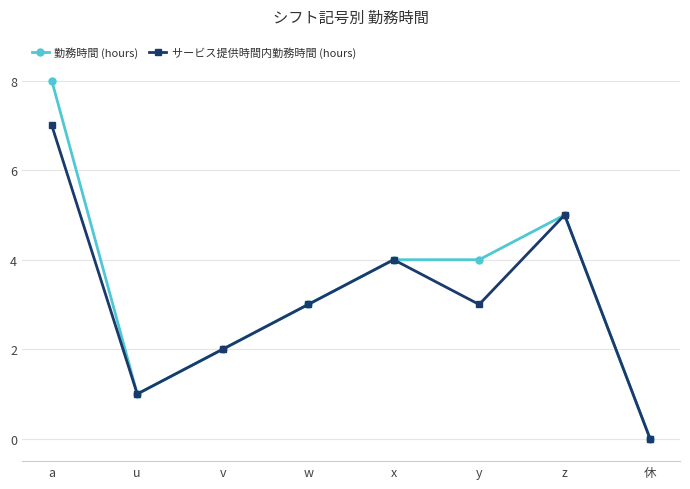

List the series in order of their peak value, lowest first.

サービス提供時間内勤務時間 (hours), 勤務時間 (hours)